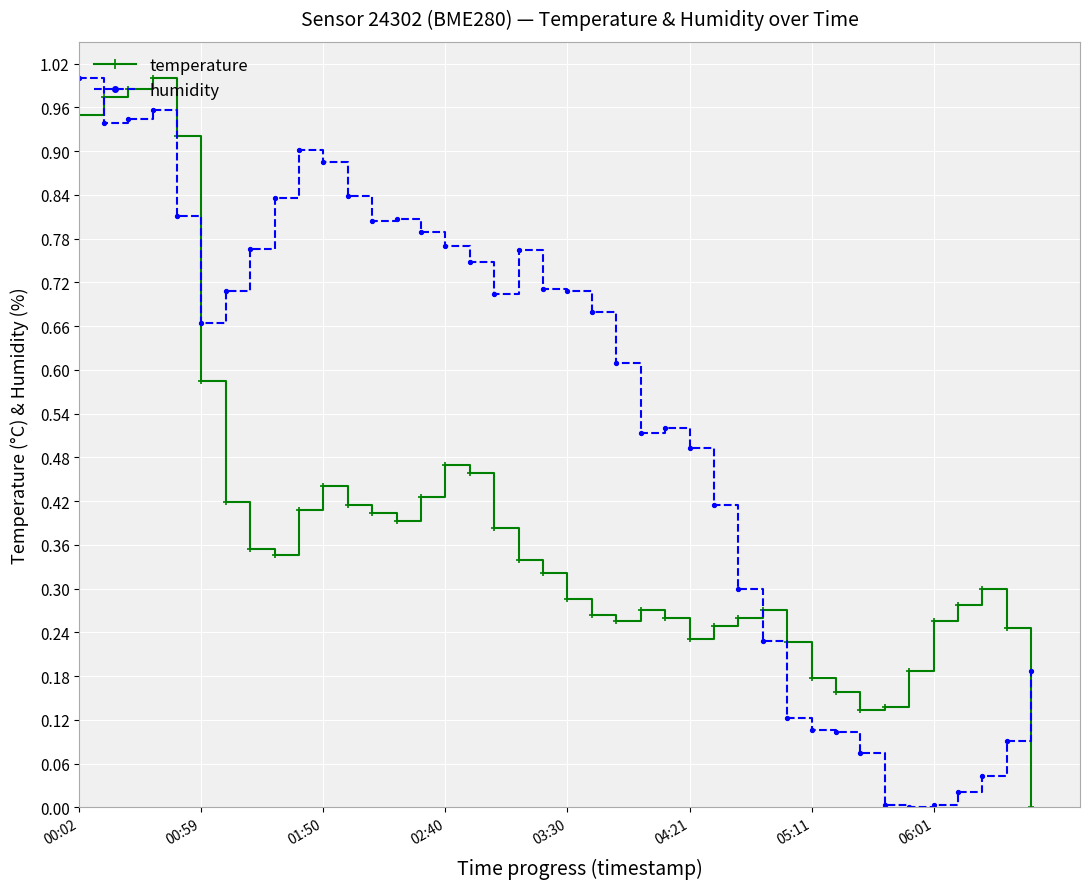

True or false: humidity has more than 0 points higher than both neighbors.

True